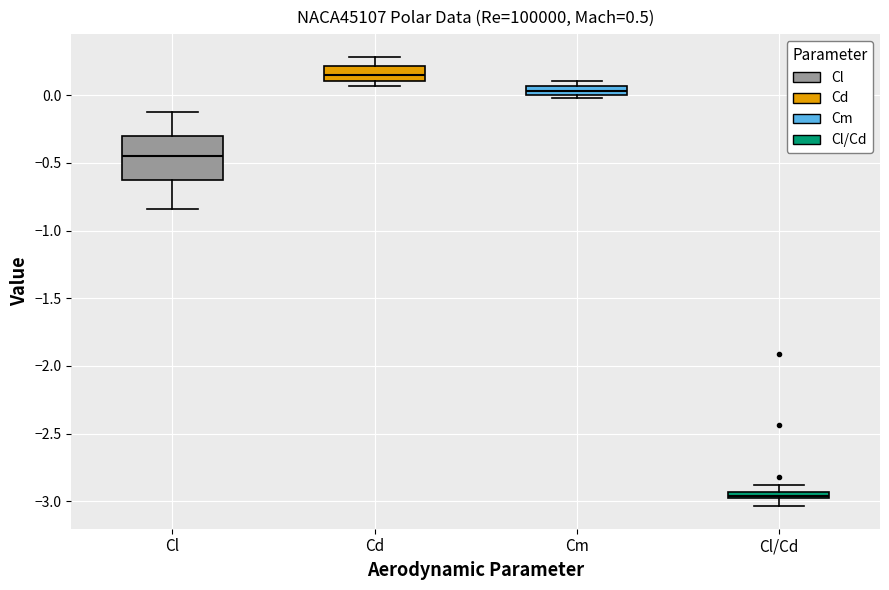

Comparing the boxes themselves (not the whiskers), which one is the tallest?

Cl